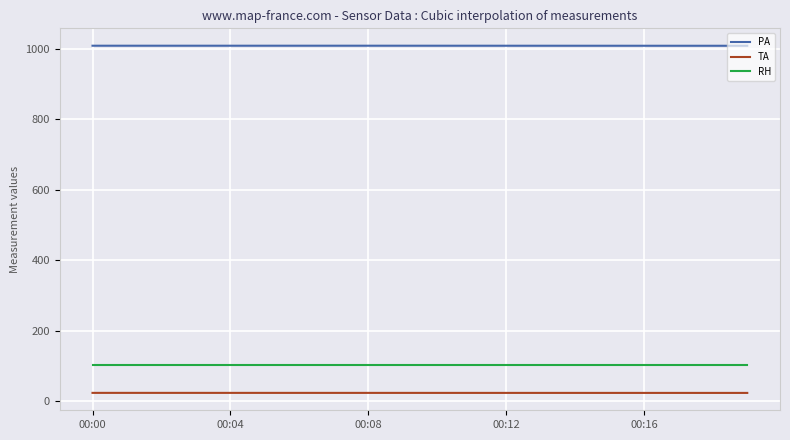

True or false: PA and RH cross at least once.

False